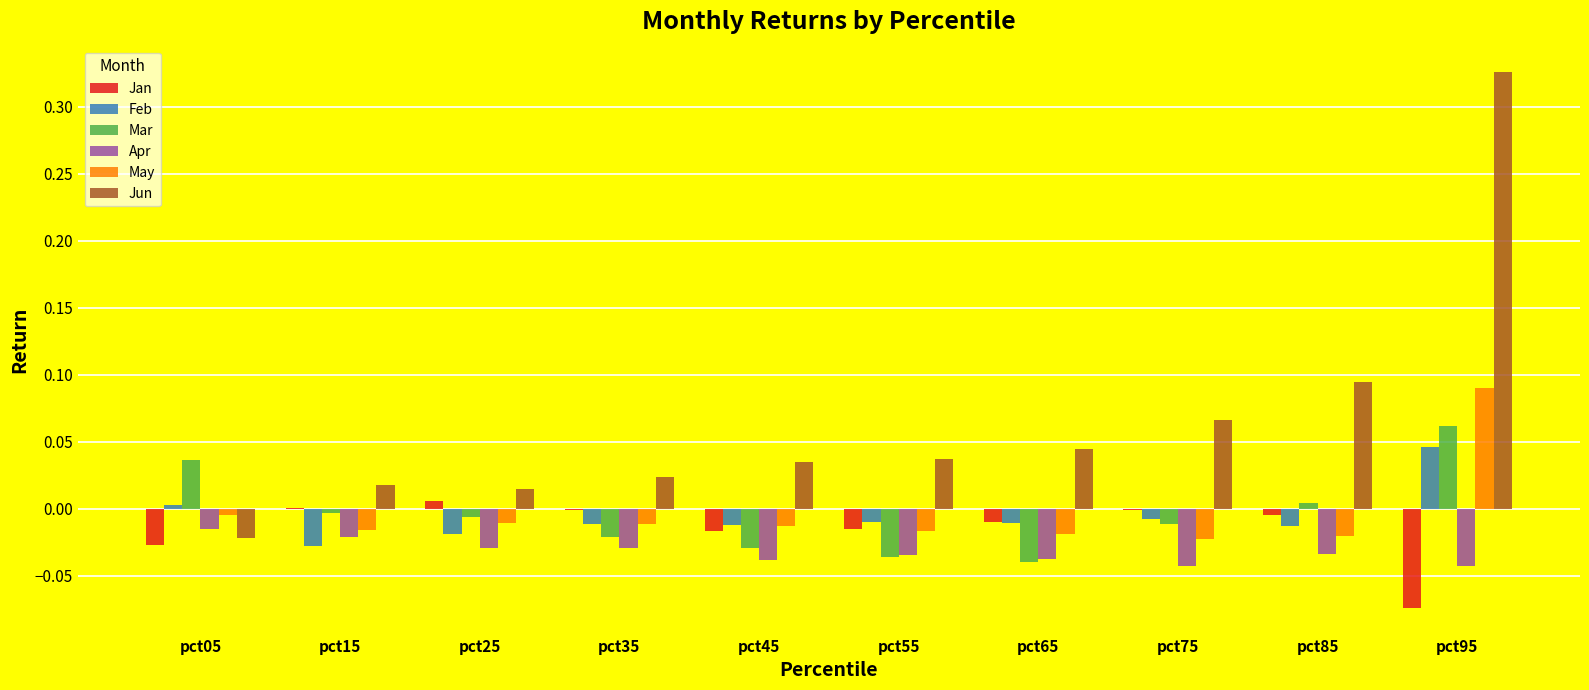

How many values in the May series exceed 0?

1